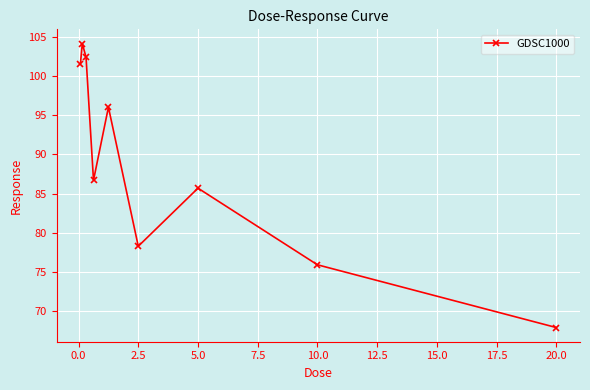

What is the difference between the maximum and minimum values?

36.3